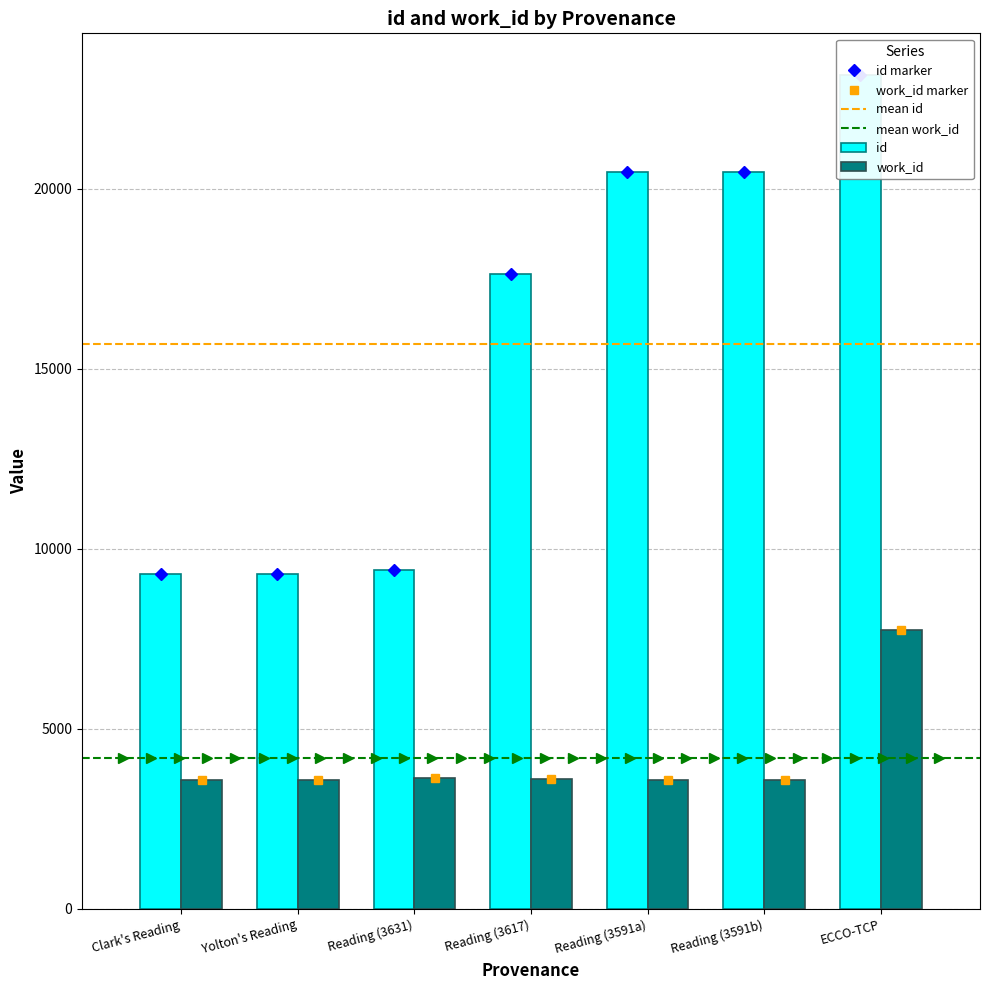

Between Yolton's Reading and Reading (3617), which series saw the biggest shift?

id